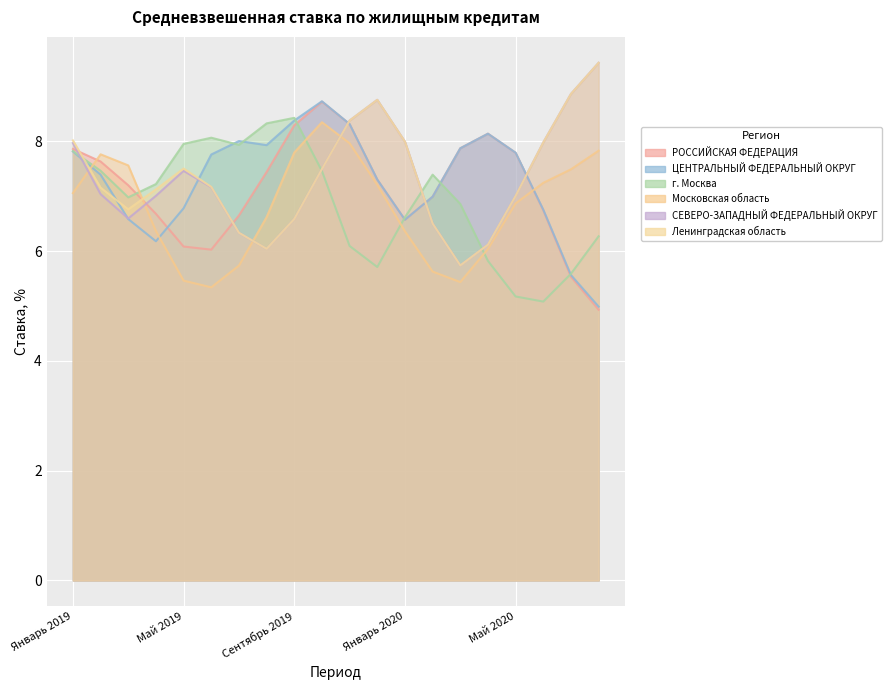

How many values in the Московская область series are below 6?

8